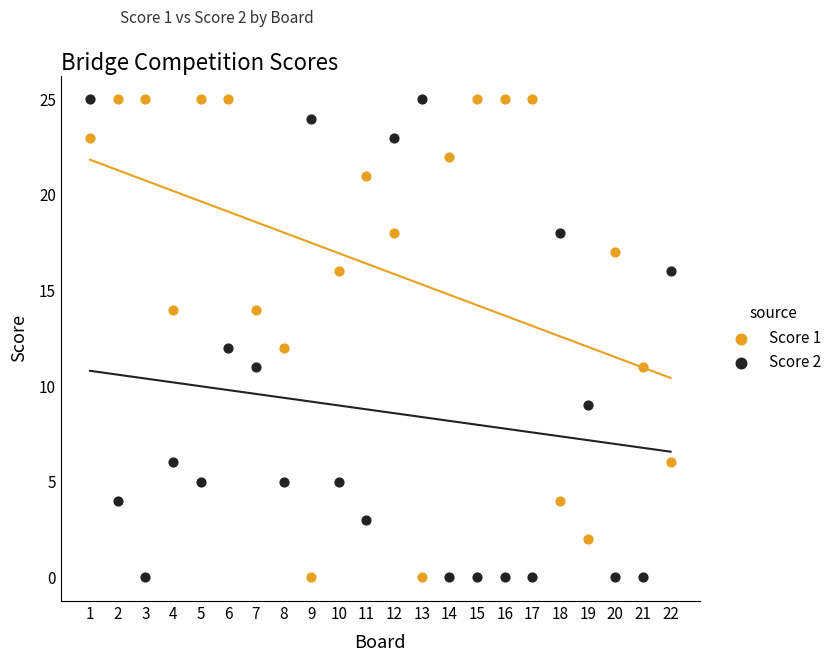

Across all data points, what is the range of X values (max minus min)?

21